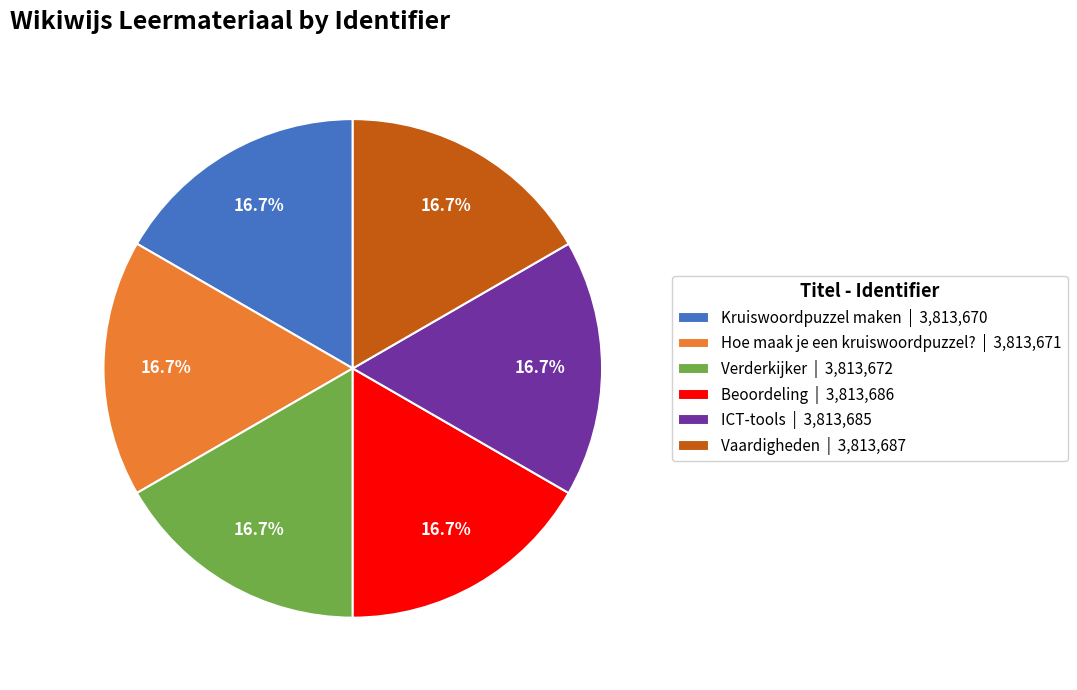

Is ICT-tools | 3,813,685 the majority of the pie?

No